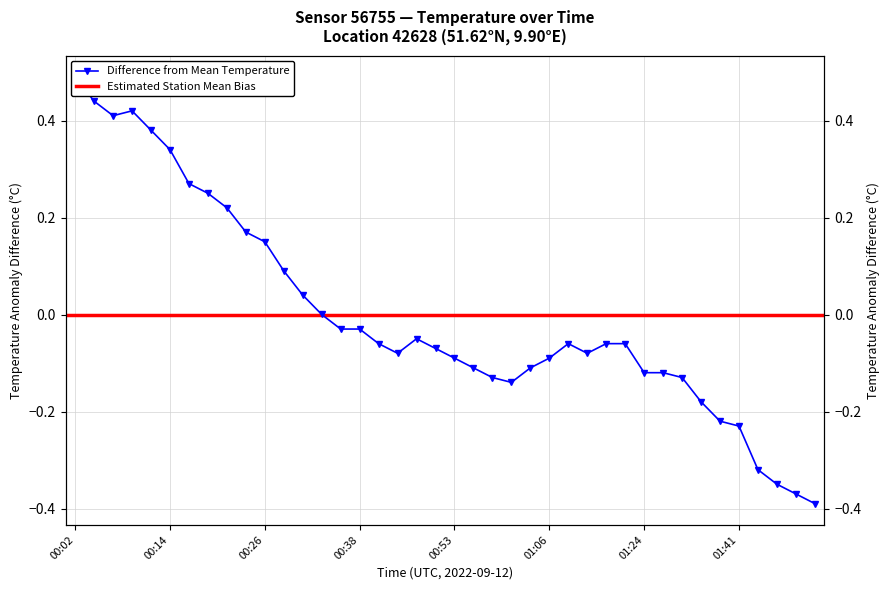

What is the label of the 38th point from the left?

01:49